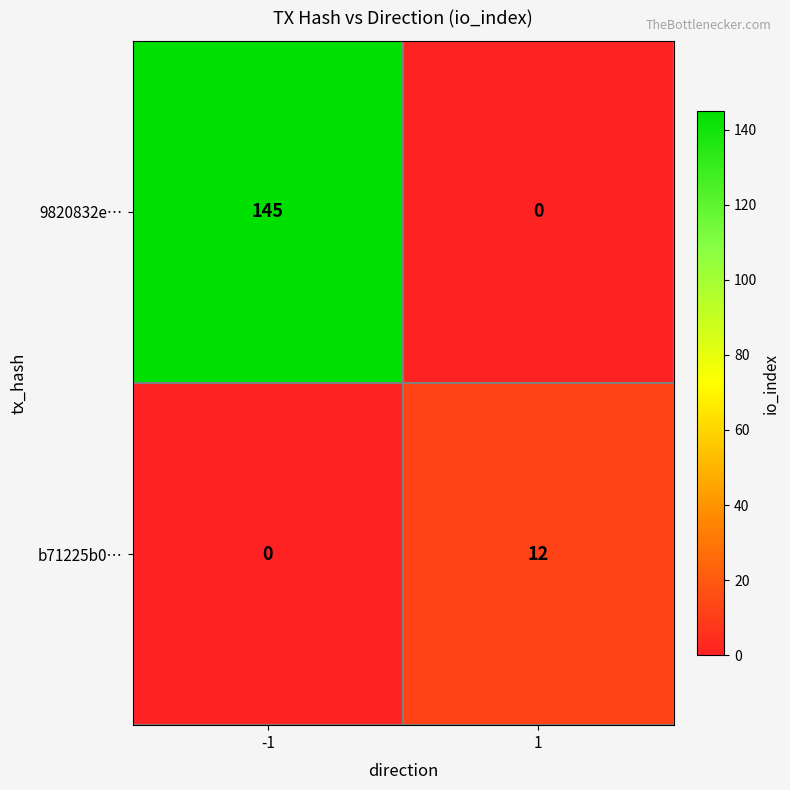

How many series are shown in this chart?

2